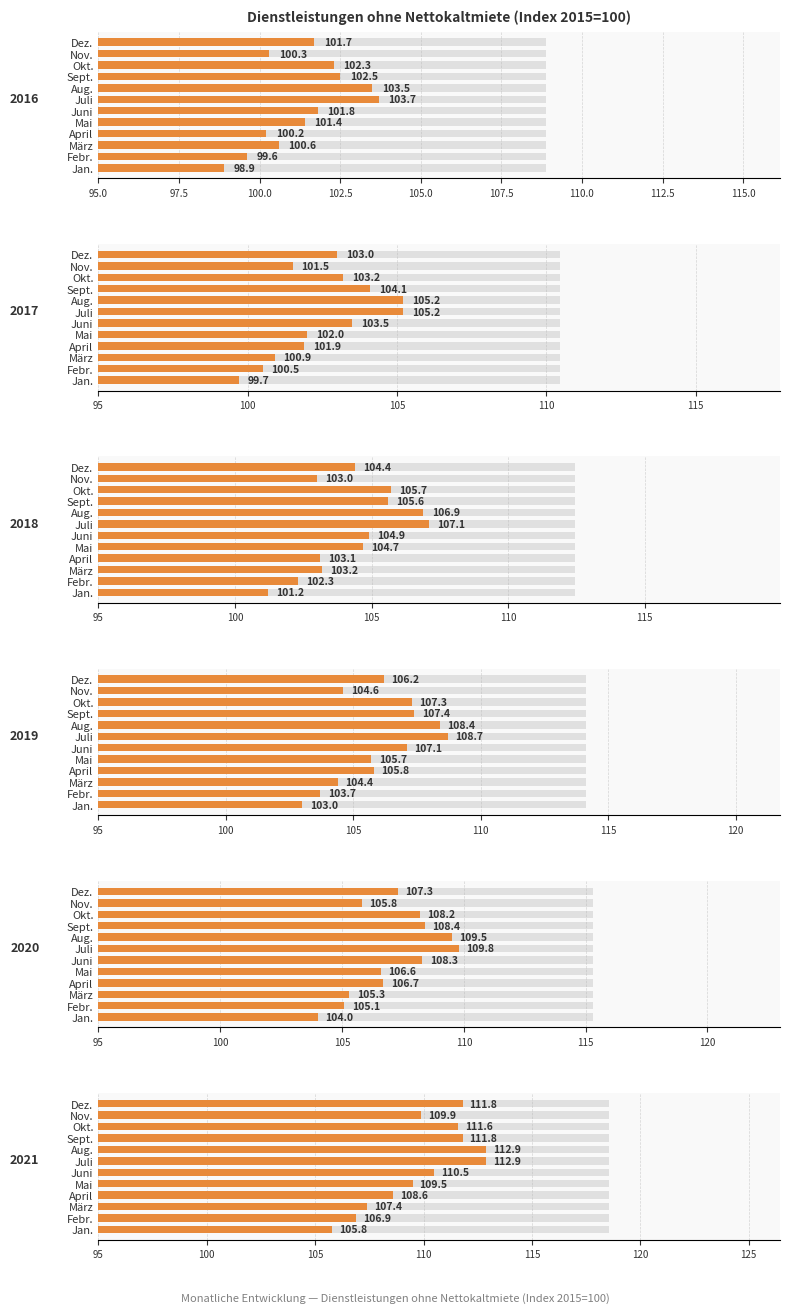

What is the spread (max minus min) of values at Okt.?

9.3